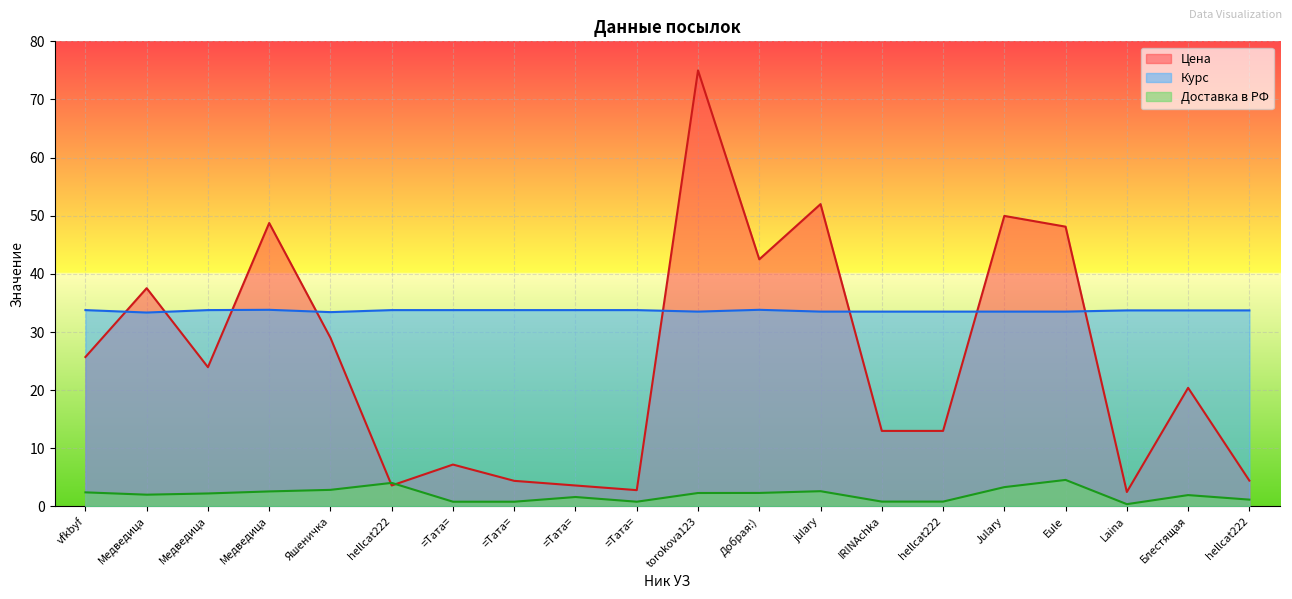

Which series has the widest spread of values?

Цена